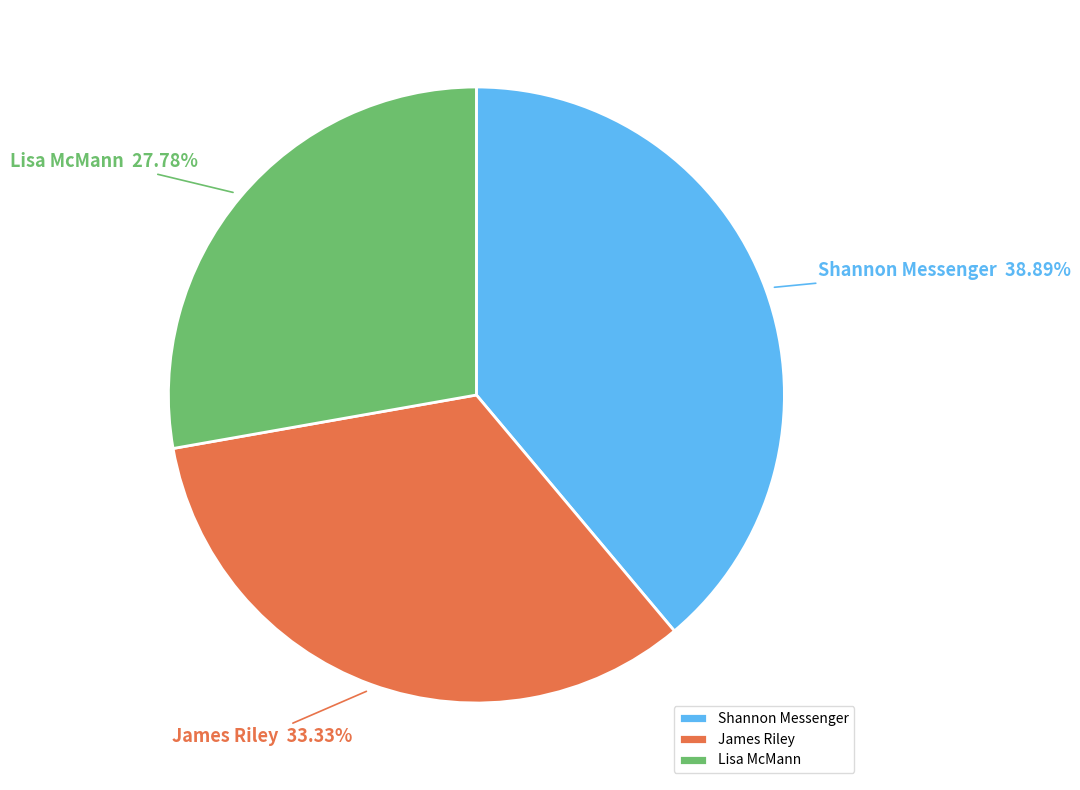

Which has a higher value, Shannon Messenger or James Riley?

Shannon Messenger